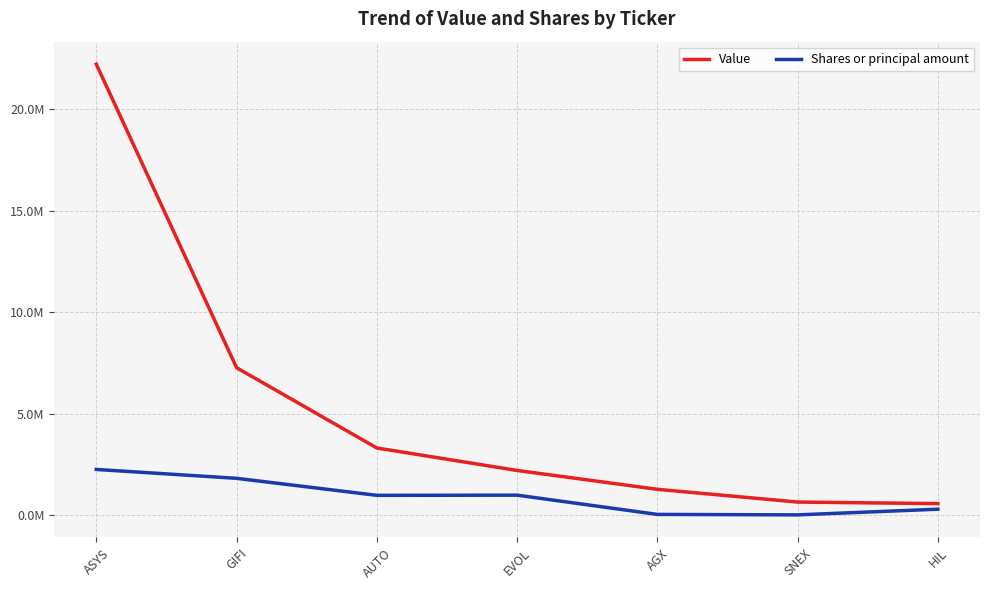

Between AUTO and HIL, which series saw the biggest shift?

Value